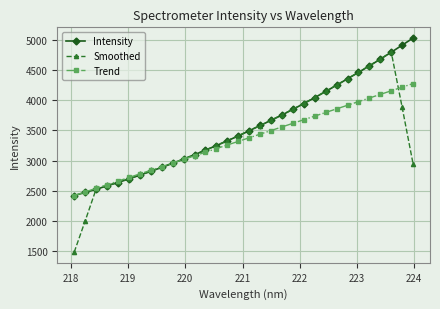

What is the minimum value shown in the chart?

1483.2